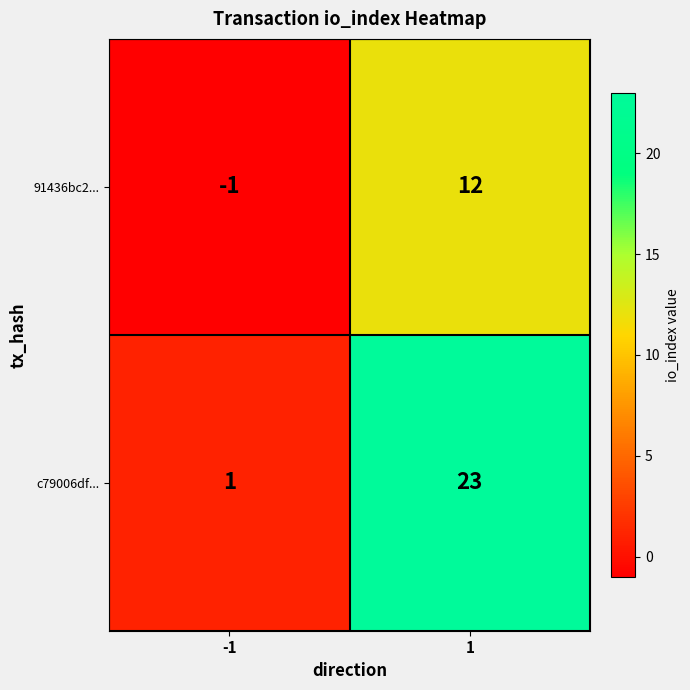

Which series has the largest range (max minus min)?

c79006df...